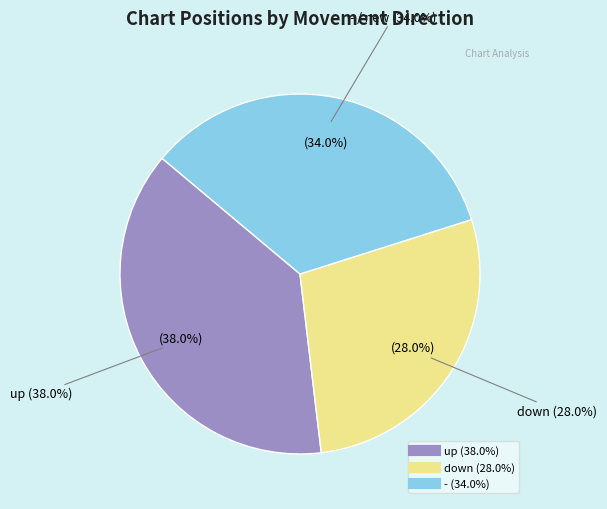

How much of the chart is everything except down?

72.0%